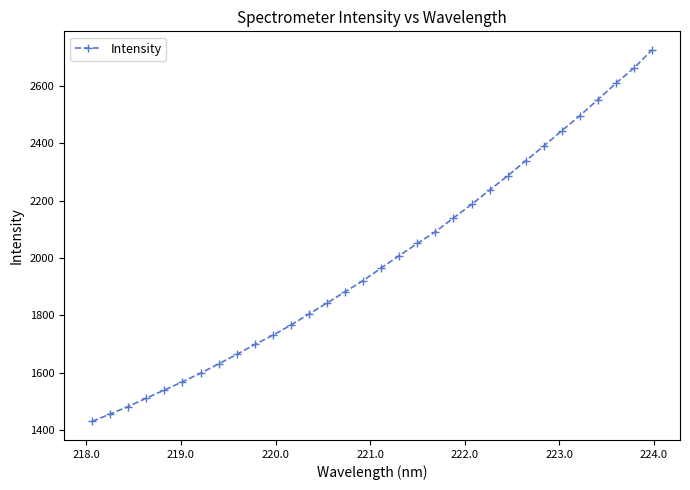

What is the value of the 16th point from the left?

1921.0